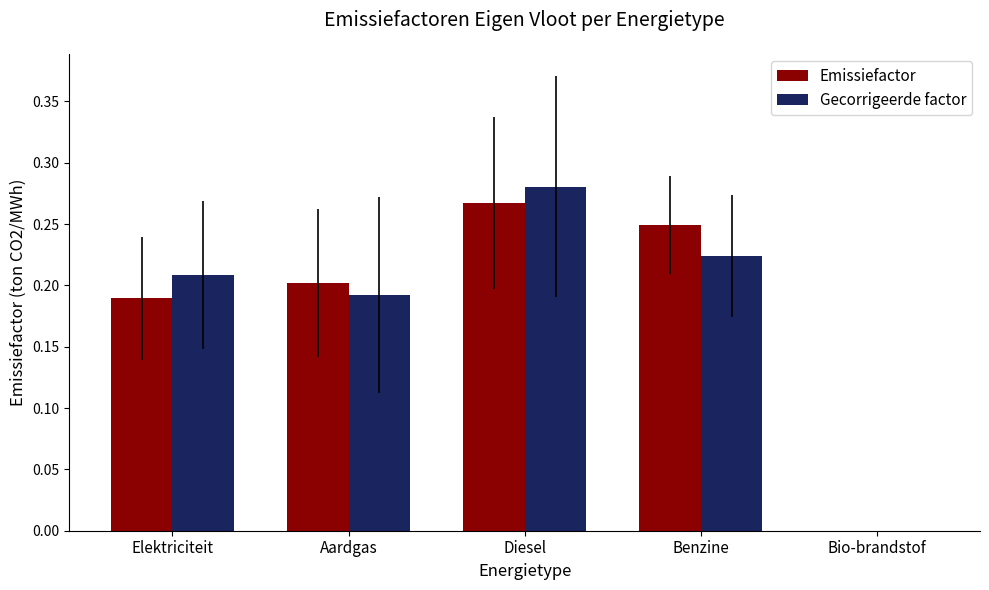

Which series changed the most between Elektriciteit and Bio-brandstof?

Gecorrigeerde factor